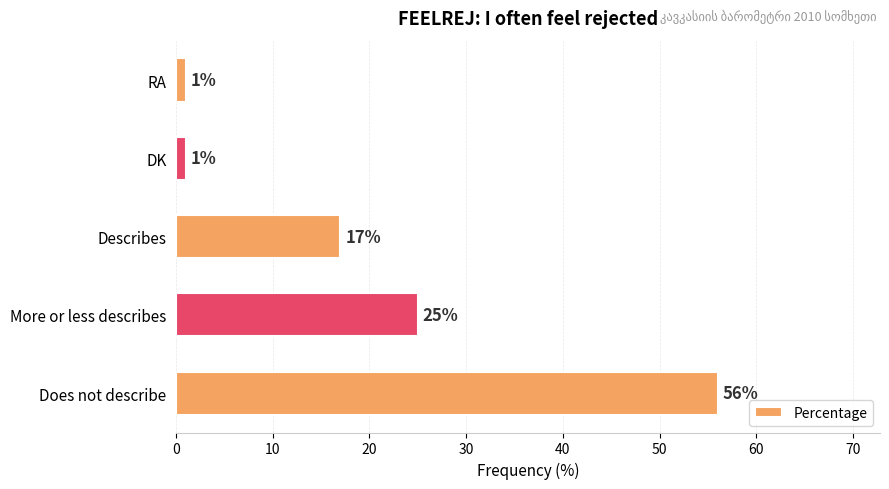

Is it true that the value at Does not describe is 33?

False